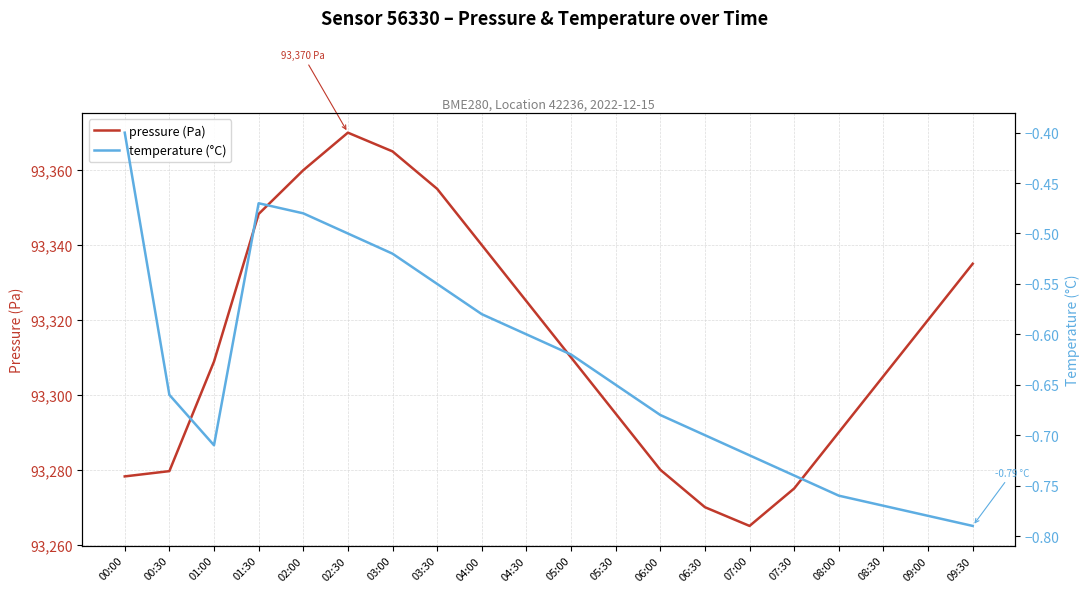

What is the sum of all pressure (Pa) values?

1866275.0